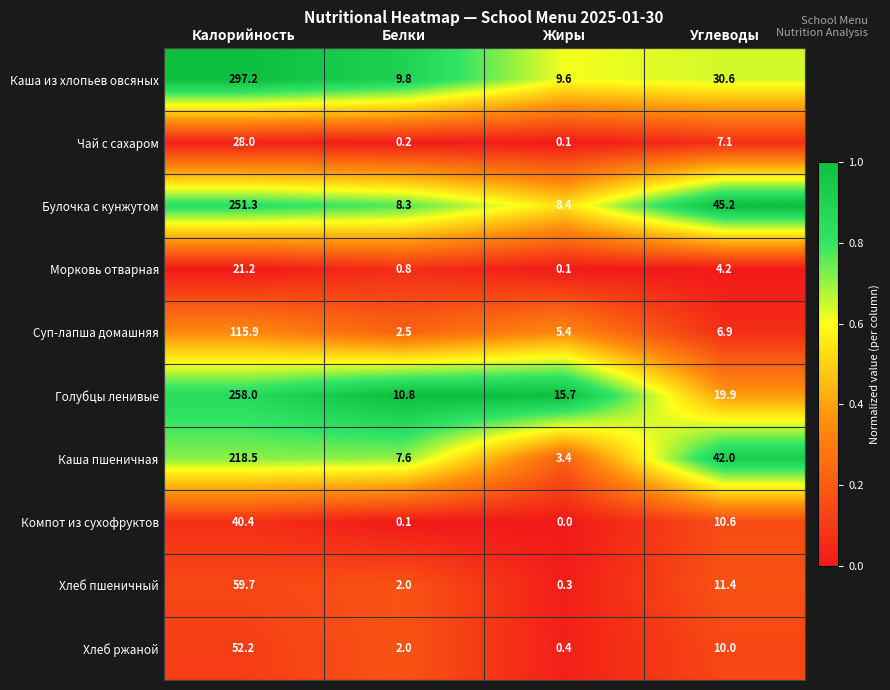

Rank the series by their maximum value, from highest to lowest.

Каша из хлопьев овсяных, Голубцы ленивые, Булочка с кунжутом, Каша пшеничная, Суп-лапша домашняя, Хлеб пшеничный, Хлеб ржаной, Компот из сухофруктов, Чай с сахаром, Морковь отварная